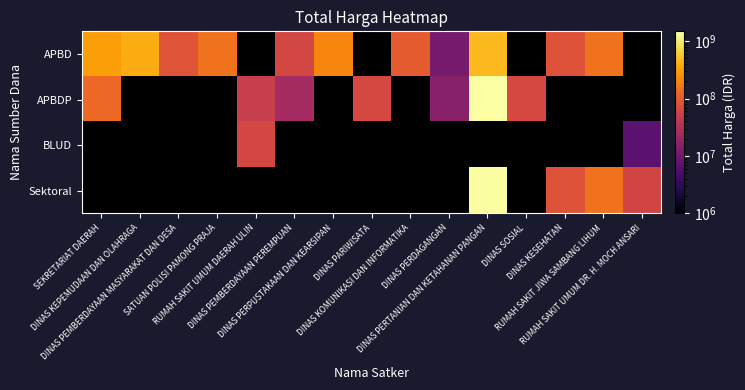

How many data points in APBD are less than 210105000?

7